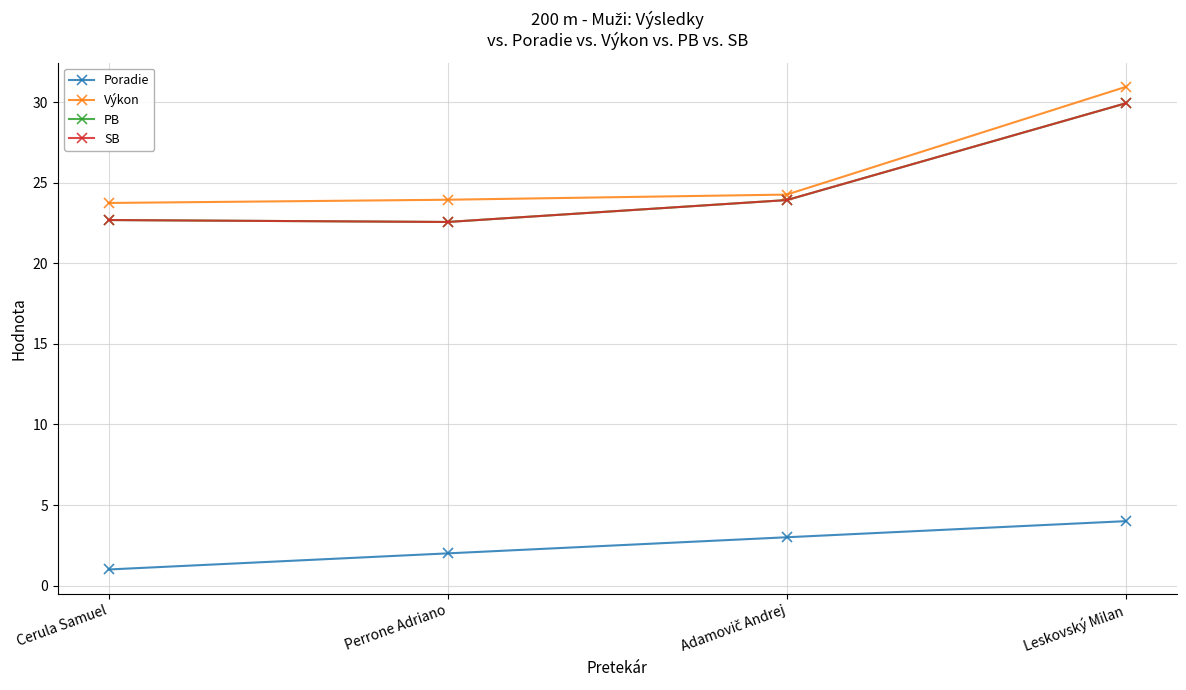

True or false: SB and PB cross at least once.

False